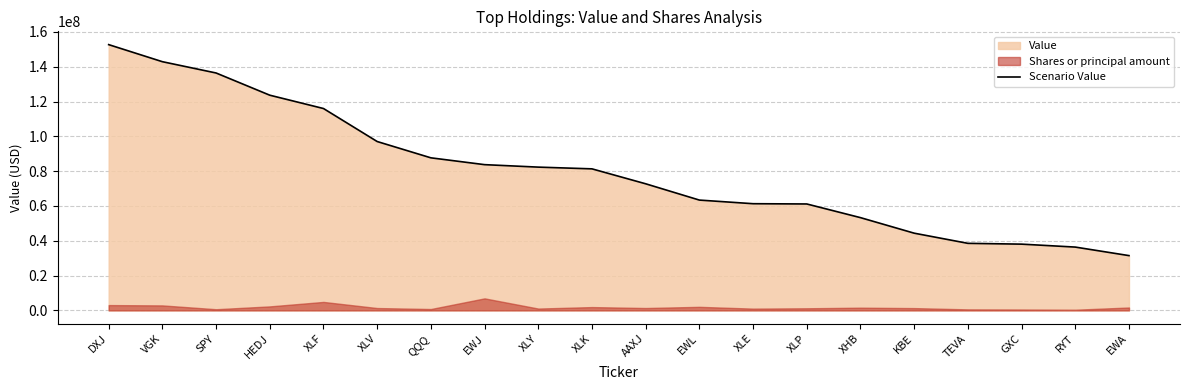

True or false: there are more than 0 points higher than both neighbors.

False